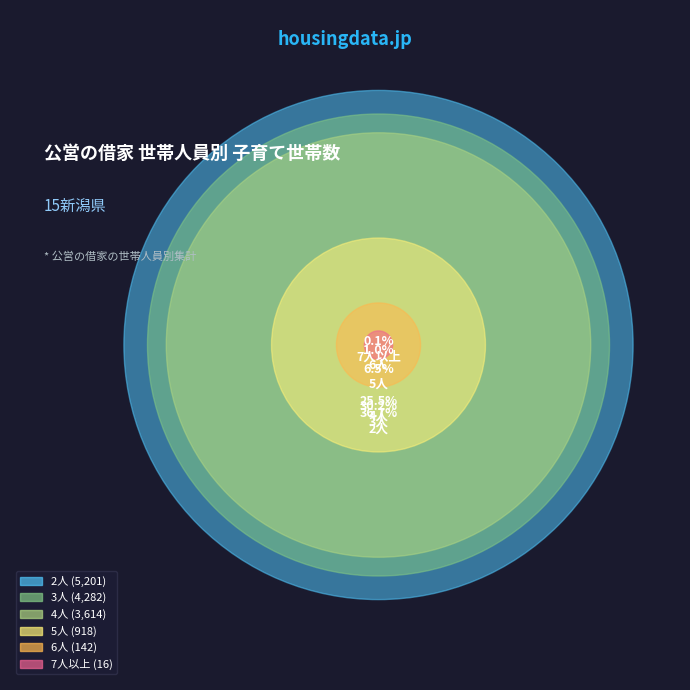

How many slices are in this pie chart?

6